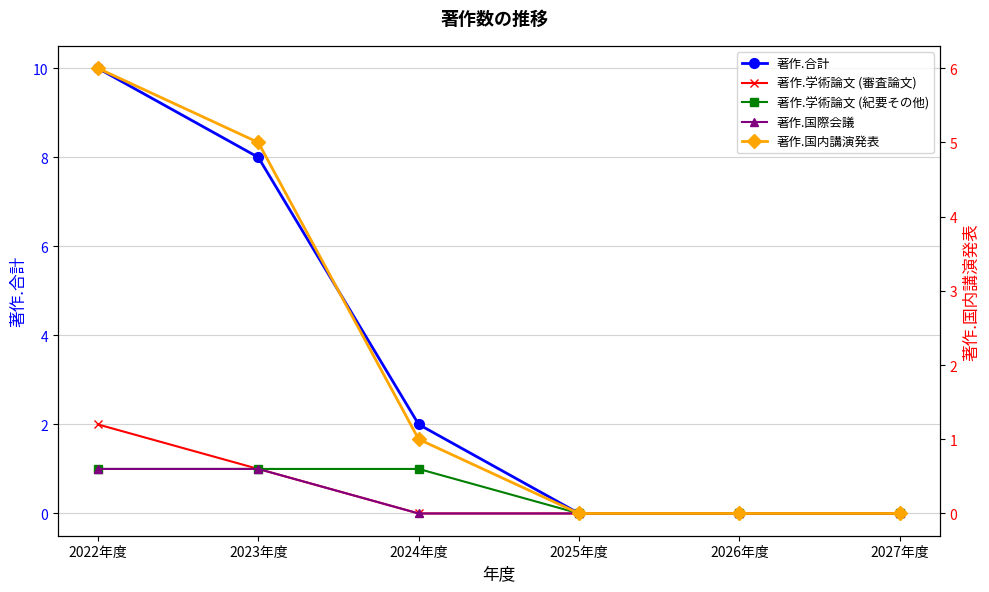

At how many categories does at least one series exceed 1?

3